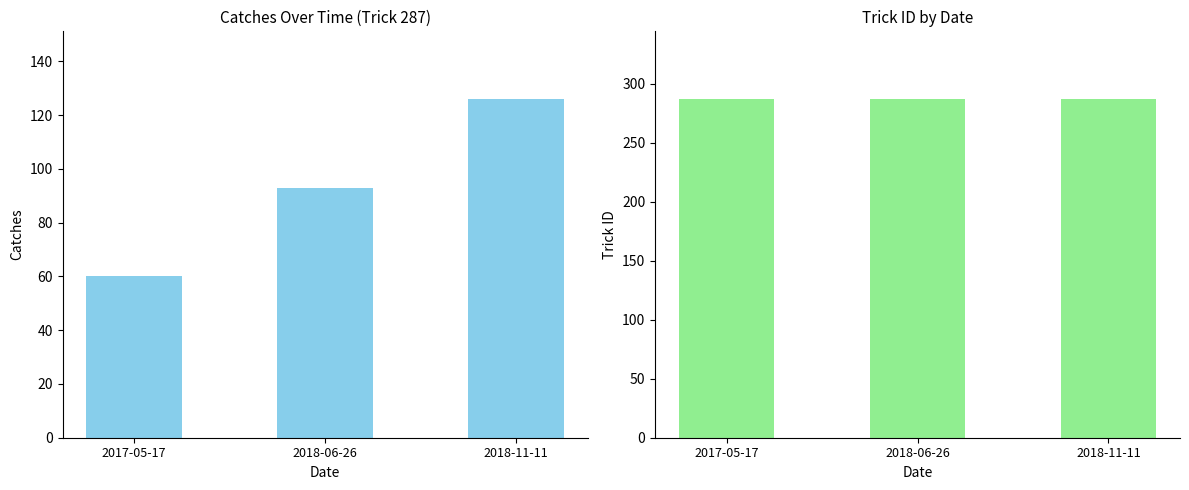

Which series has the largest total across all categories?

Trick ID